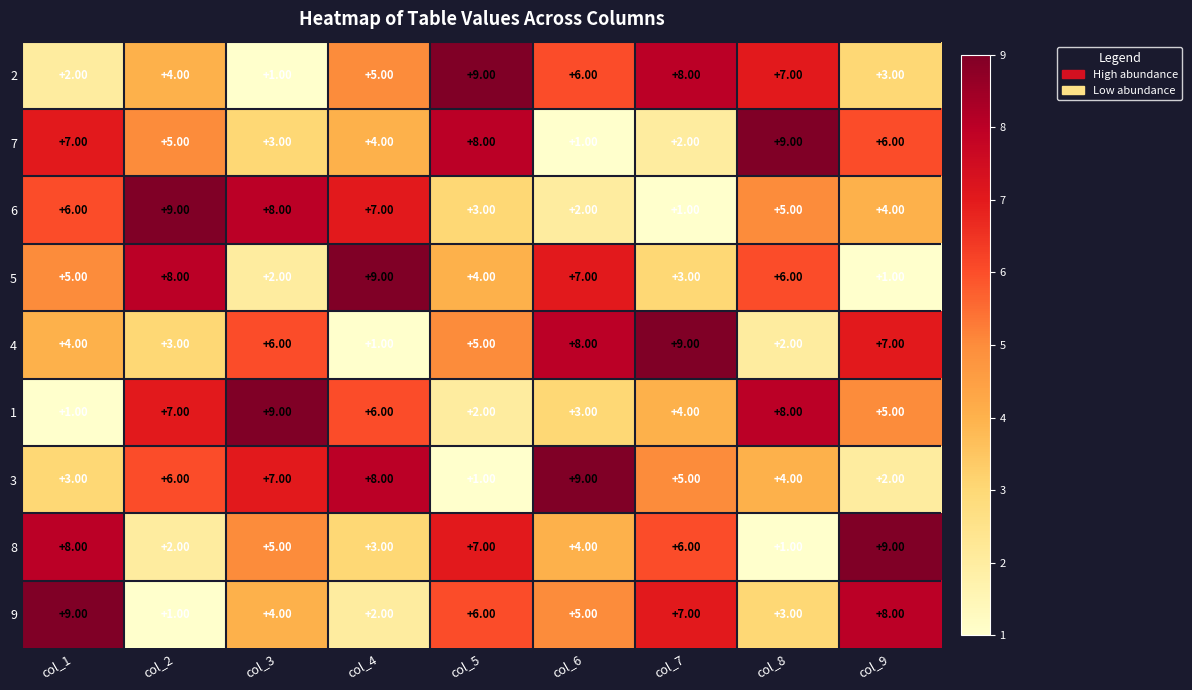

What is the sum of the 9 values at col_5 and col_7?

13